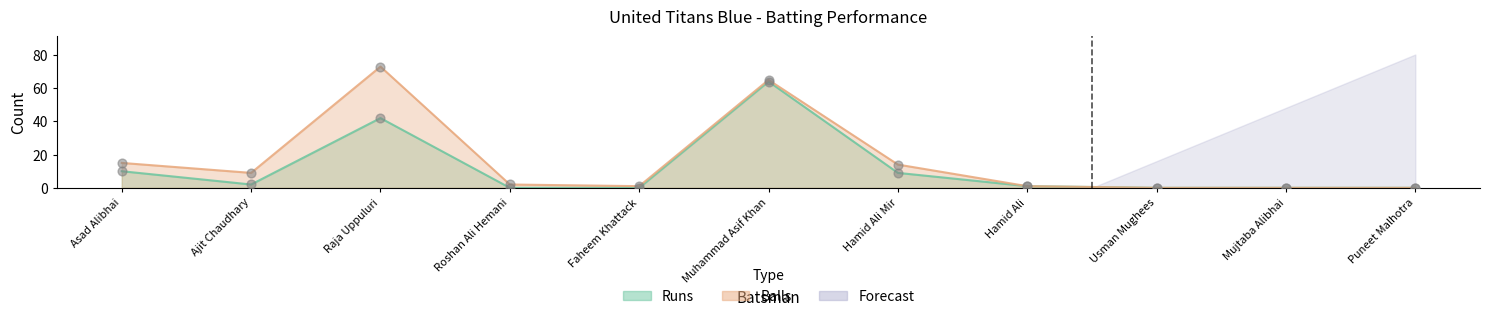

At how many categories does at least one series exceed 33?

2